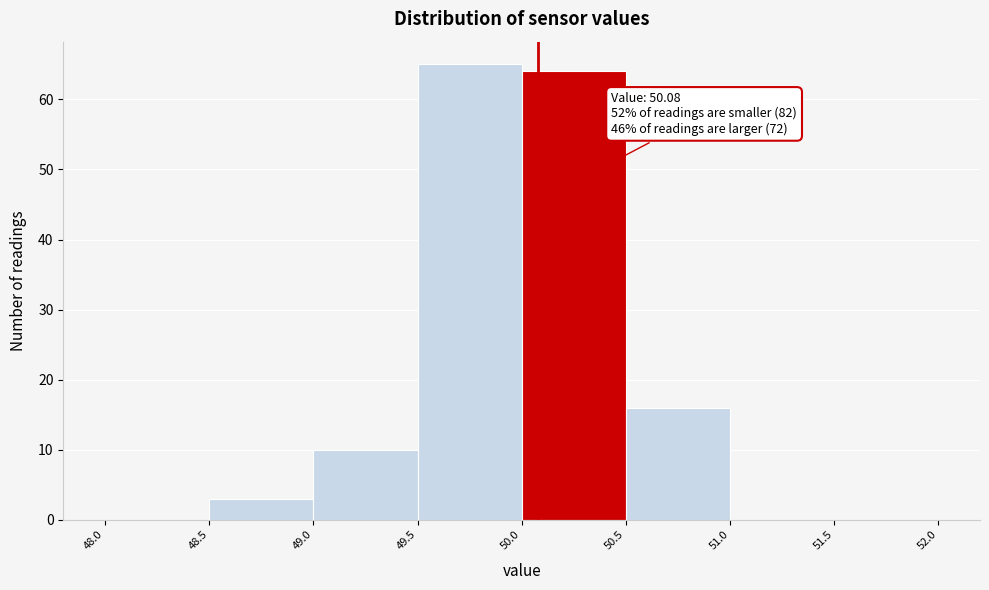

Which range on the x-axis has the tallest bar?

49.5 to 50.0